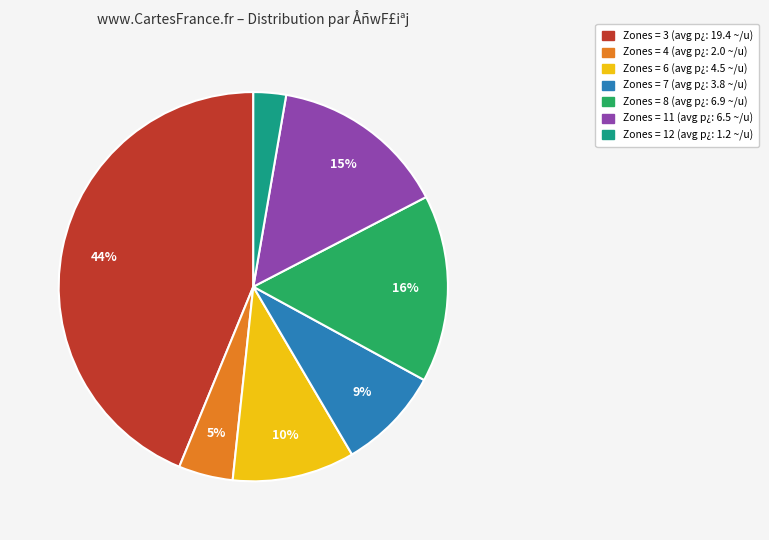

Is there any slice that represents more than half of the pie?

No